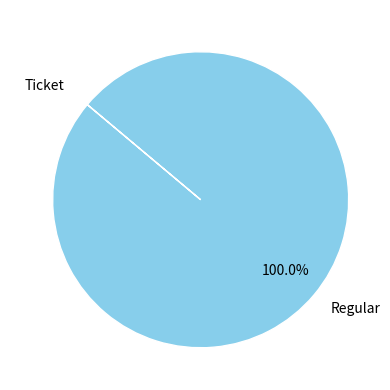

Which slice is the largest?

Regular